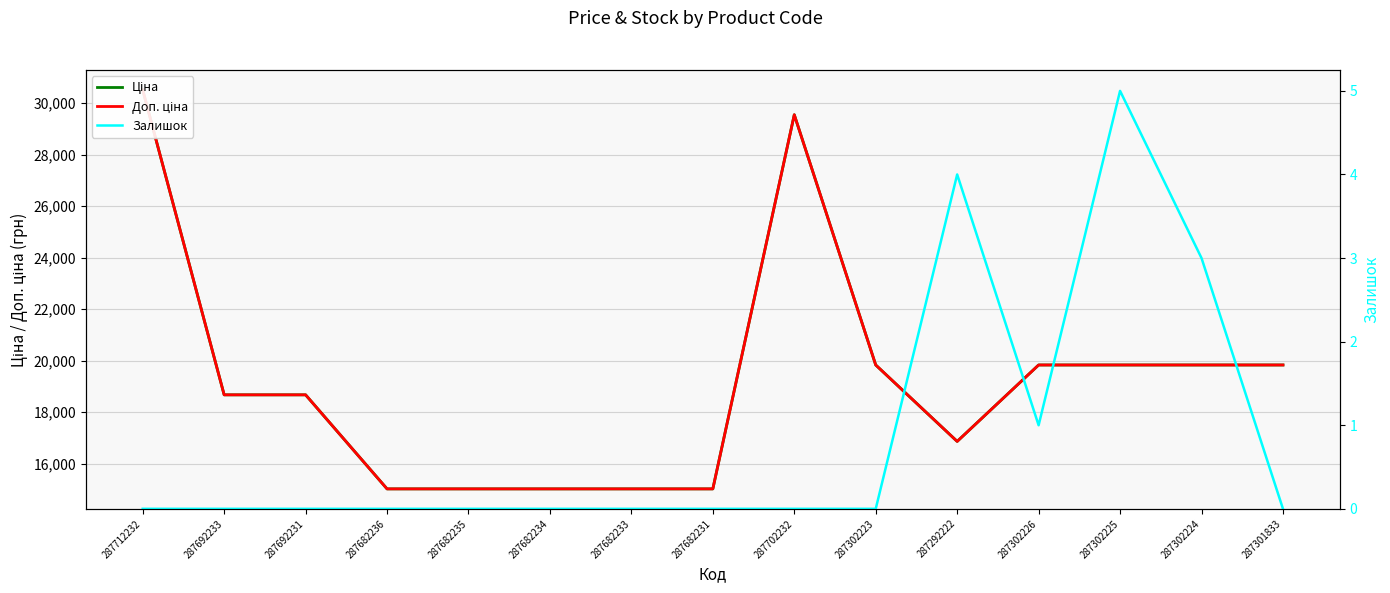

Where is the first local minimum for Доп. ціна?

287292222